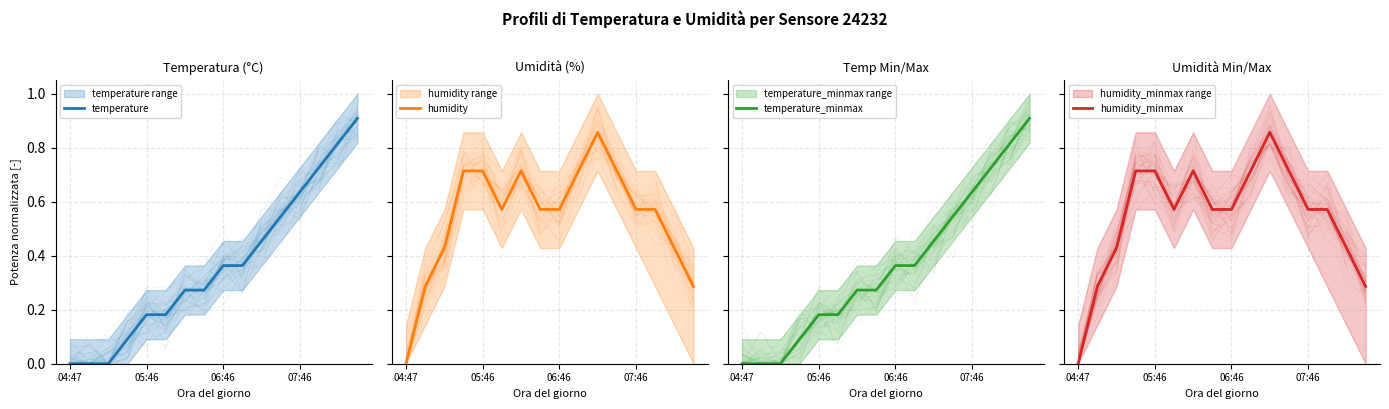

At which label does humidity reach its minimum?

04:47